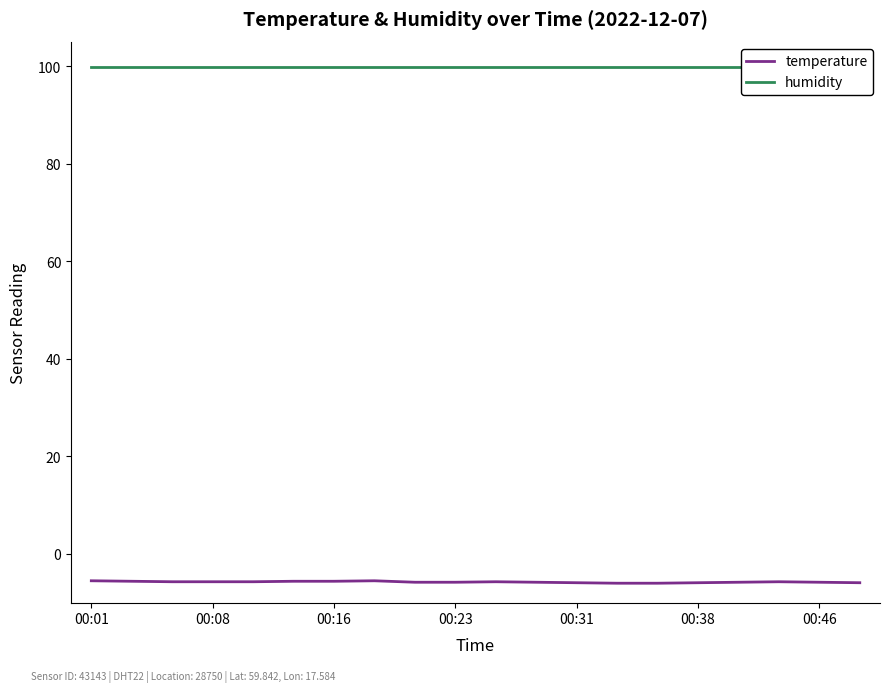

What is the minimum value for temperature?

-6.0